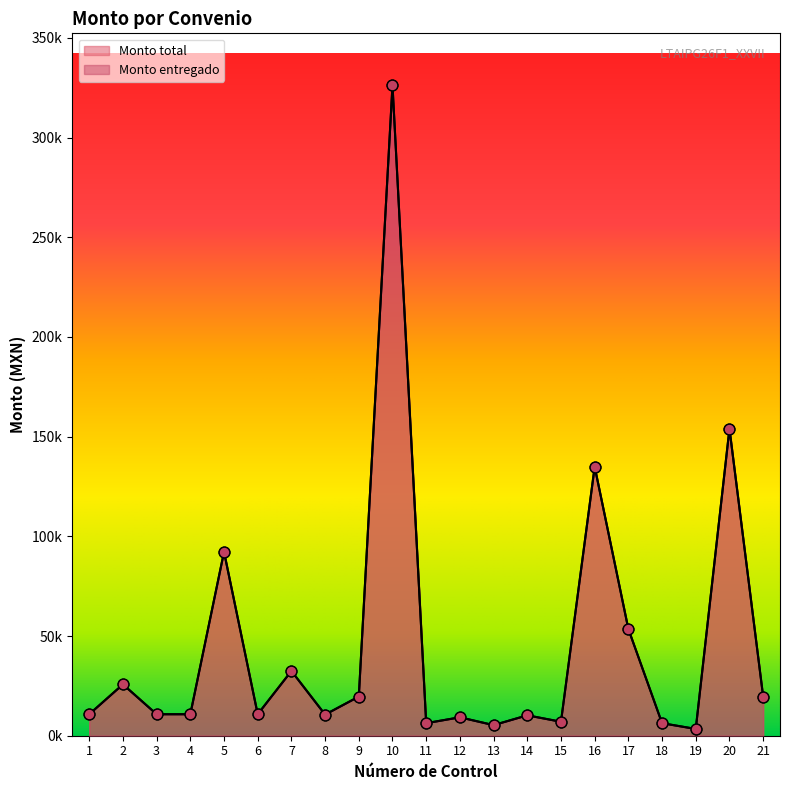

Which series has the largest total across all categories?

Monto total